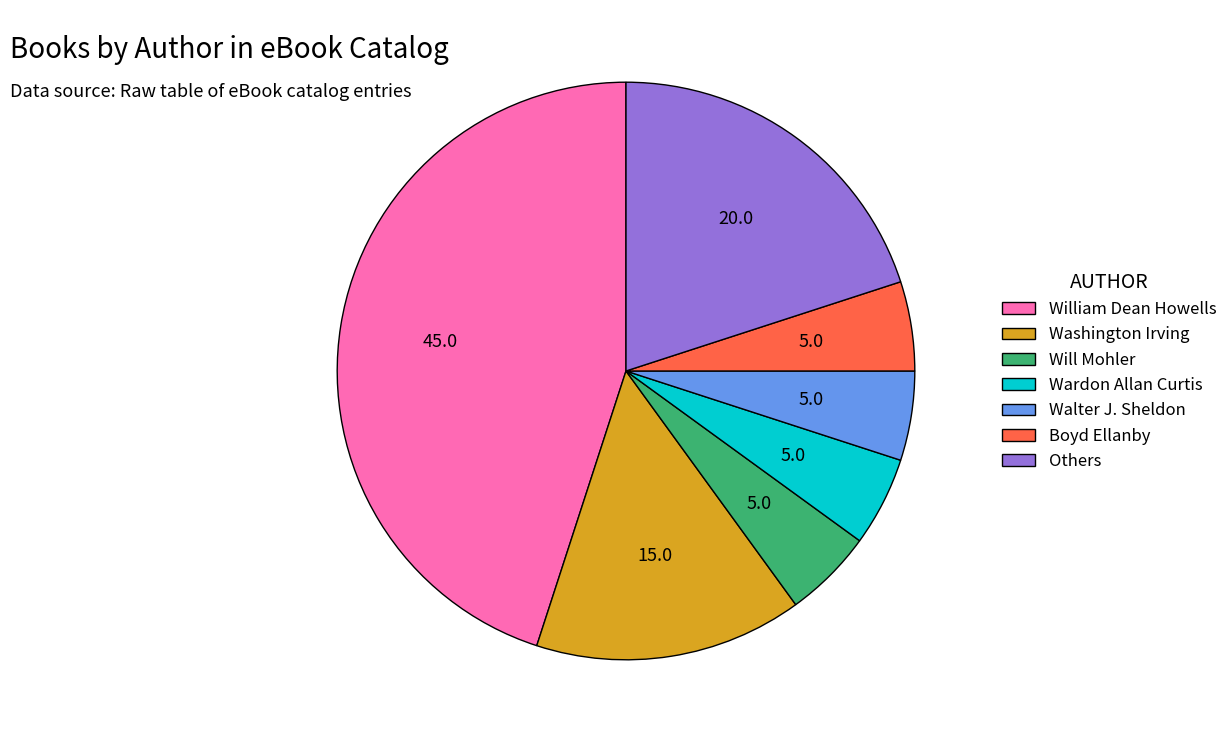

Which has a higher value, Others or Washington Irving?

Others